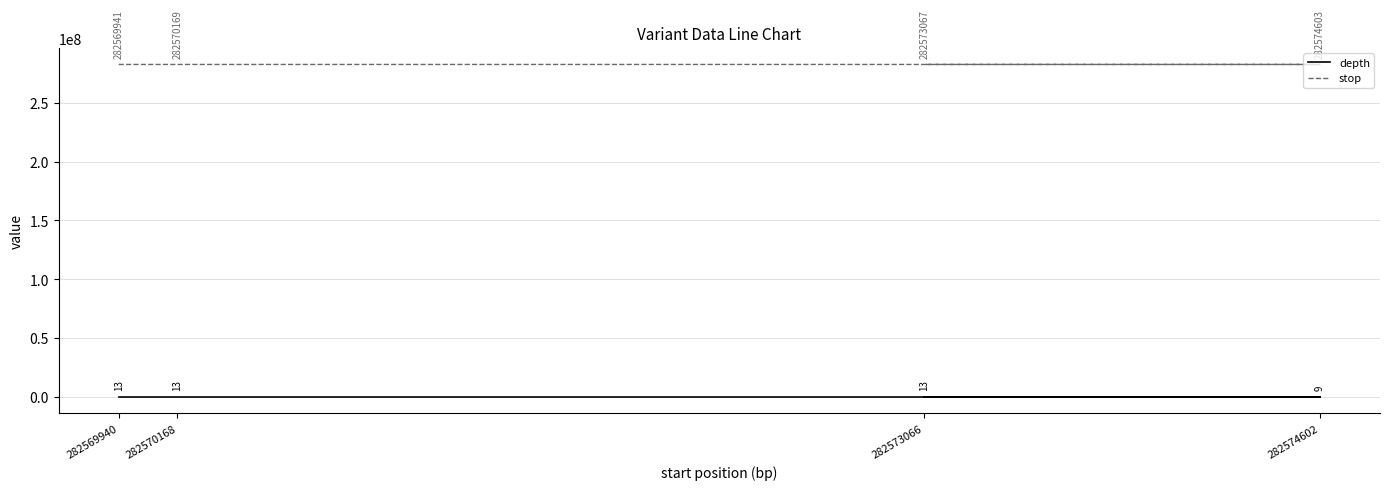

Does the chart have visible grid lines?

Yes